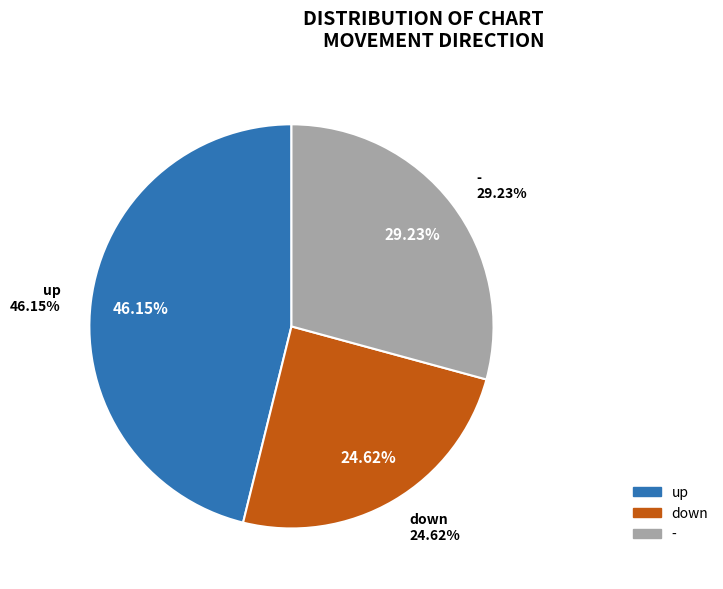

How many segments does this pie chart have?

3